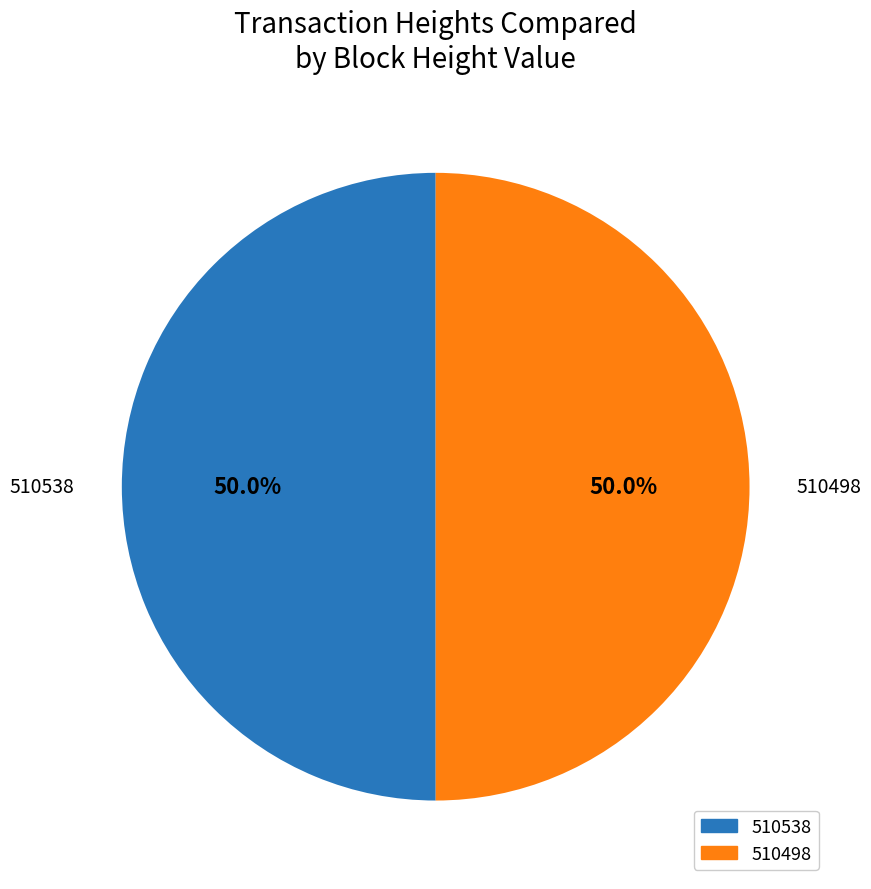

Approximately how many times larger is the value at 510498 compared to 510538?

1.0